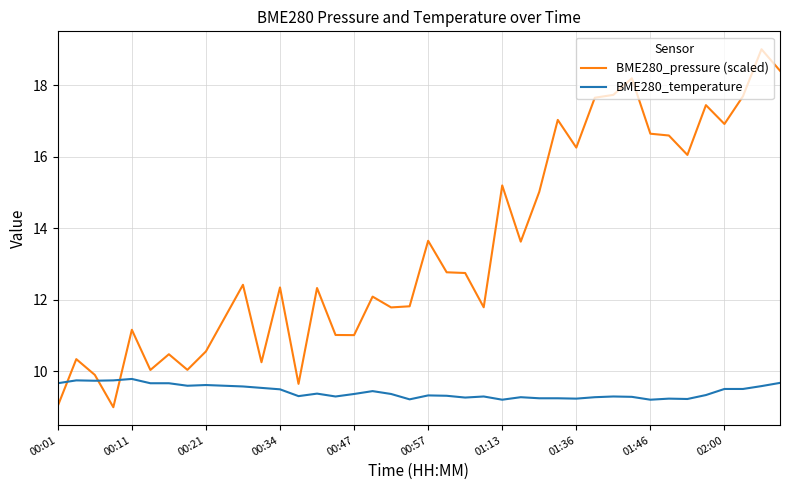

What is the smallest value displayed?

9.0